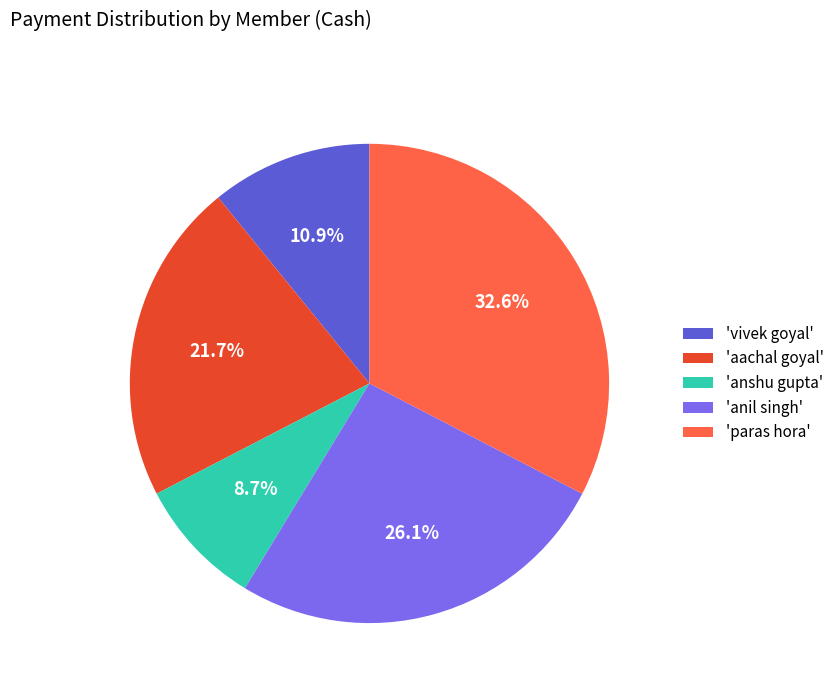

Does any single category account for the majority?

No